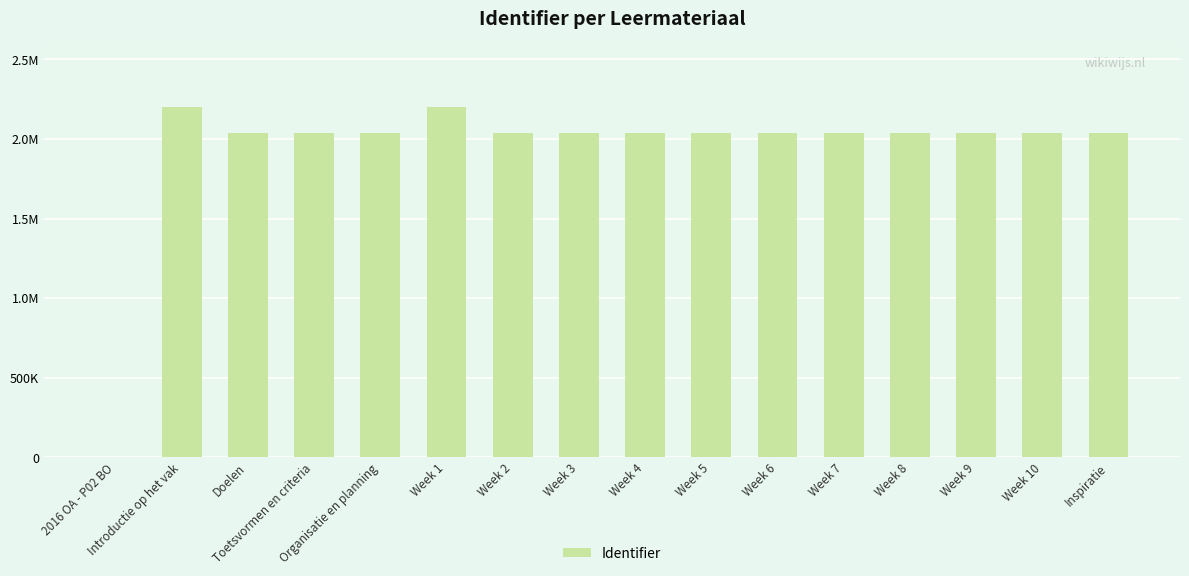

What is the average value?

1930115